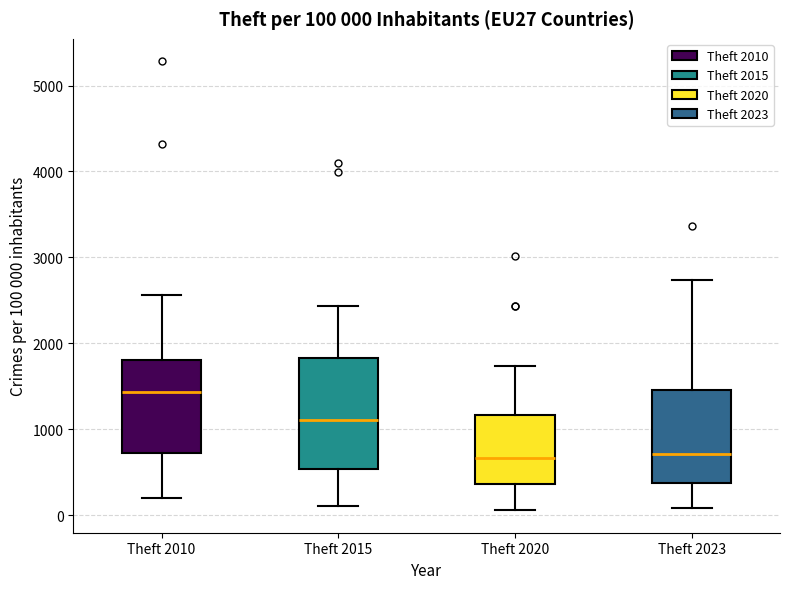

Which box is the tallest, from its lower edge to its upper edge?

Theft 2015